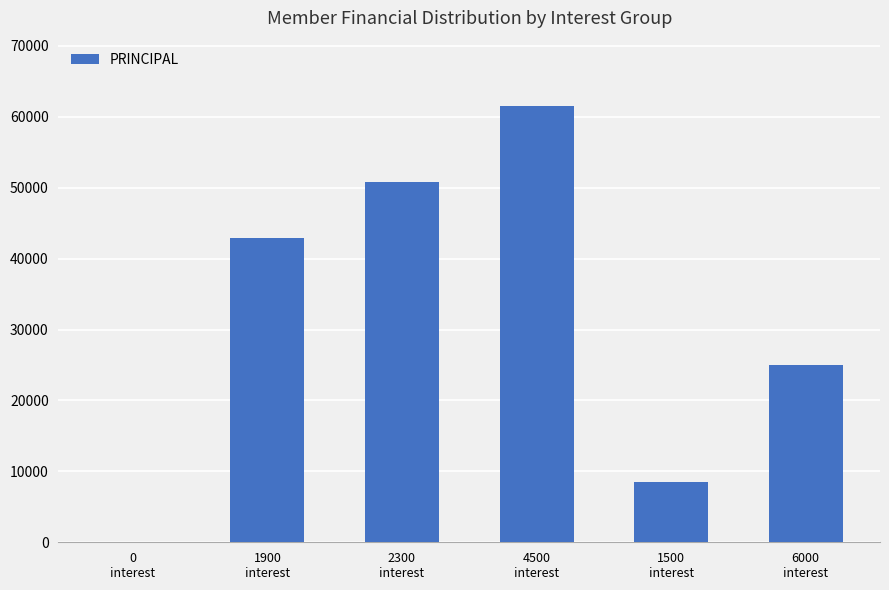

What is the sum of all values?

188700